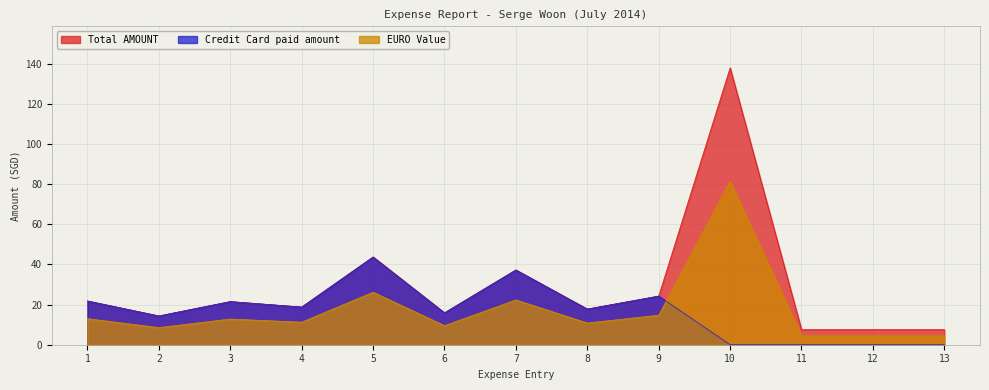

What is the difference between the second highest and second lowest values in the EURO Value series?

21.7